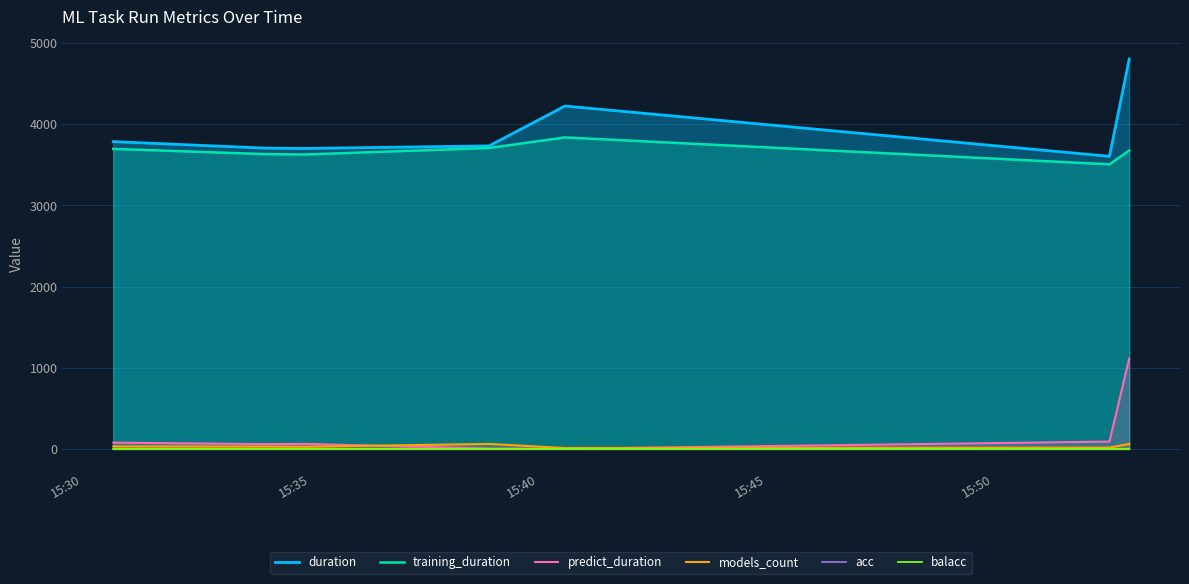

Reading left to right, what are all the values shown in this chart?

duration: 3786.8	3706.7	3702.3	3734.2	4225.5	3605.5	4803.1
training_duration: 3697.2	3632.9	3628.0	3708.8	3838.3	3507.1	3677.4
predict_duration: 78.2	59.8	62.9	4.7	2.9	91.2	1114.0
models_count: 32.0	30.0	28.0	62.0	12.0	17.0	63.0
acc: 0.8	0.9	0.8	0.7	0.5	0.9	0.8
balacc: 0.6	0.6	0.6	0.6	0.5	0.7	0.5